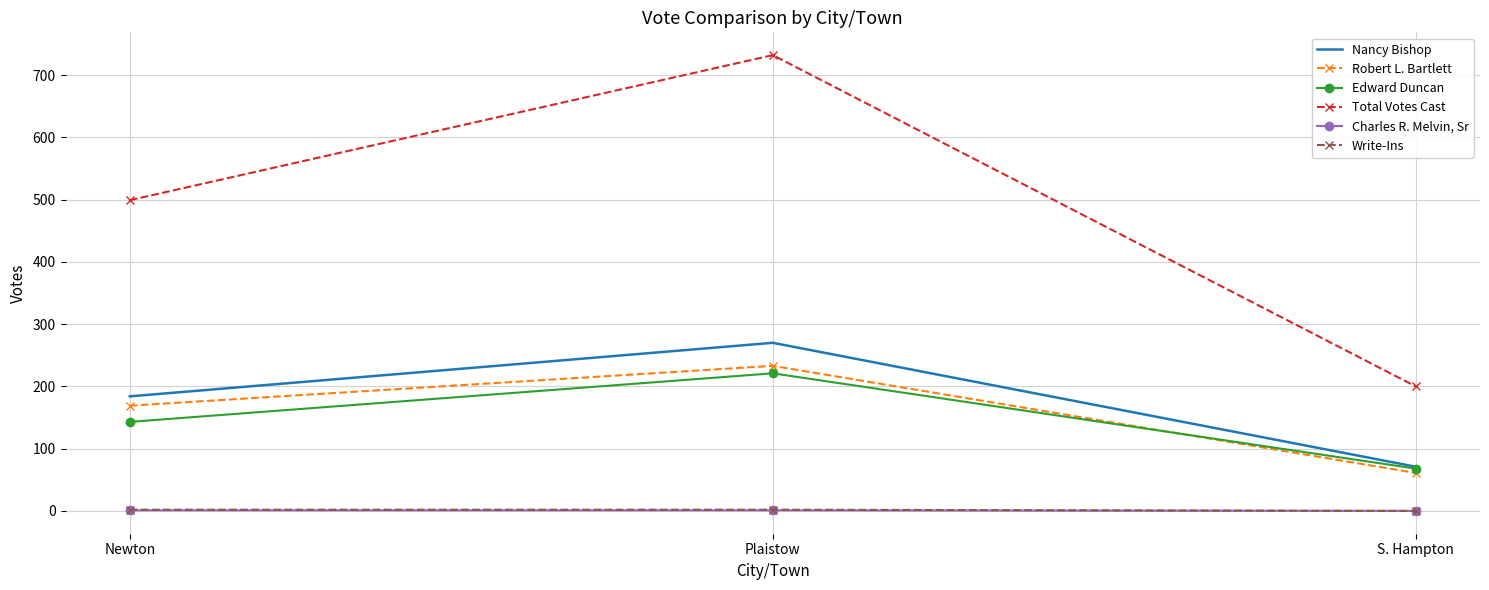

What is the maximum value shown in the chart?

732